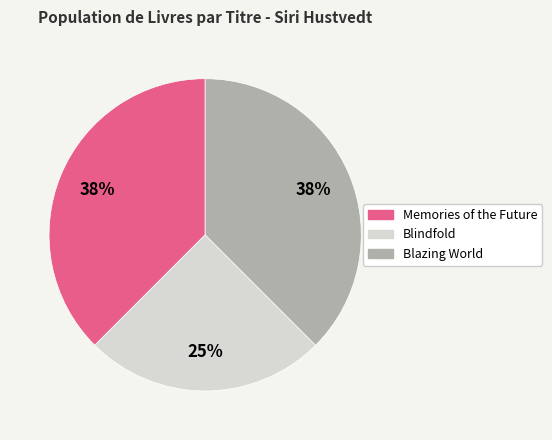

Does Memories of the Future represent more than half of the total?

No